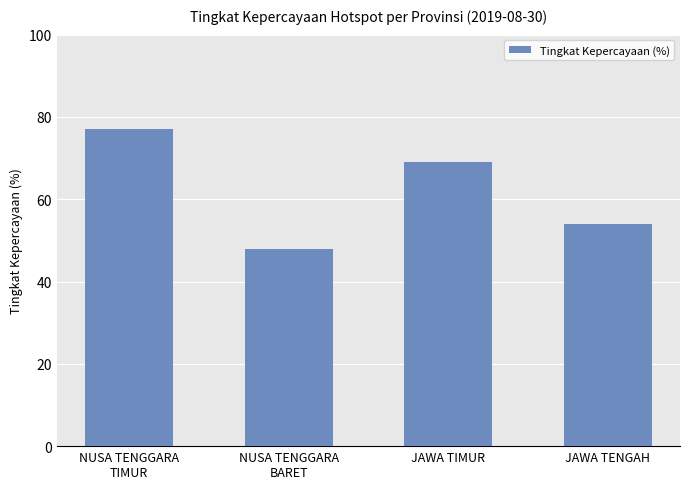

True or false: the data shows 40 at NUSA TENGGARA
TIMUR.

False